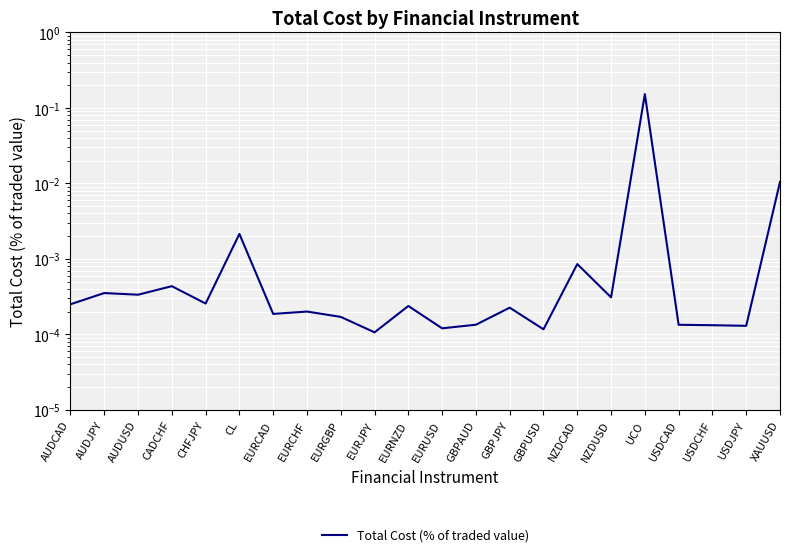

What is the greatest value displayed?

0.2